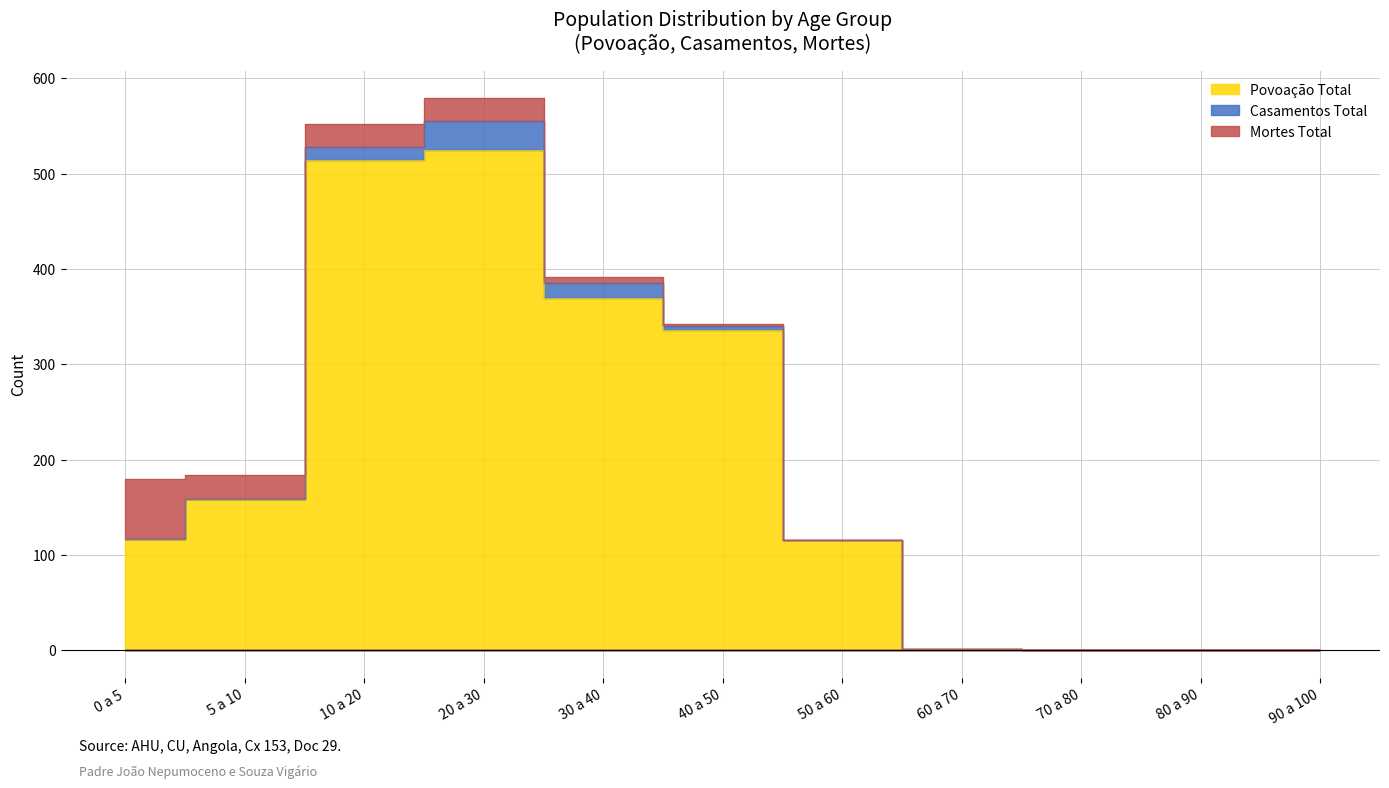

What is the difference between the Mortes Total values at 50 a 60 and 0 a 5?

63